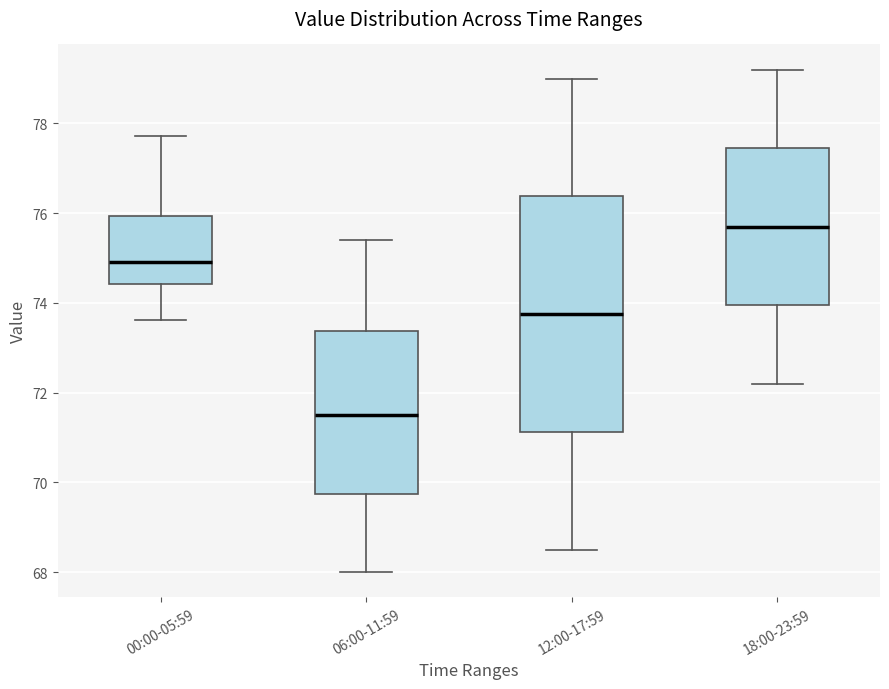

Which box's median line is the highest?

18:00-23:59